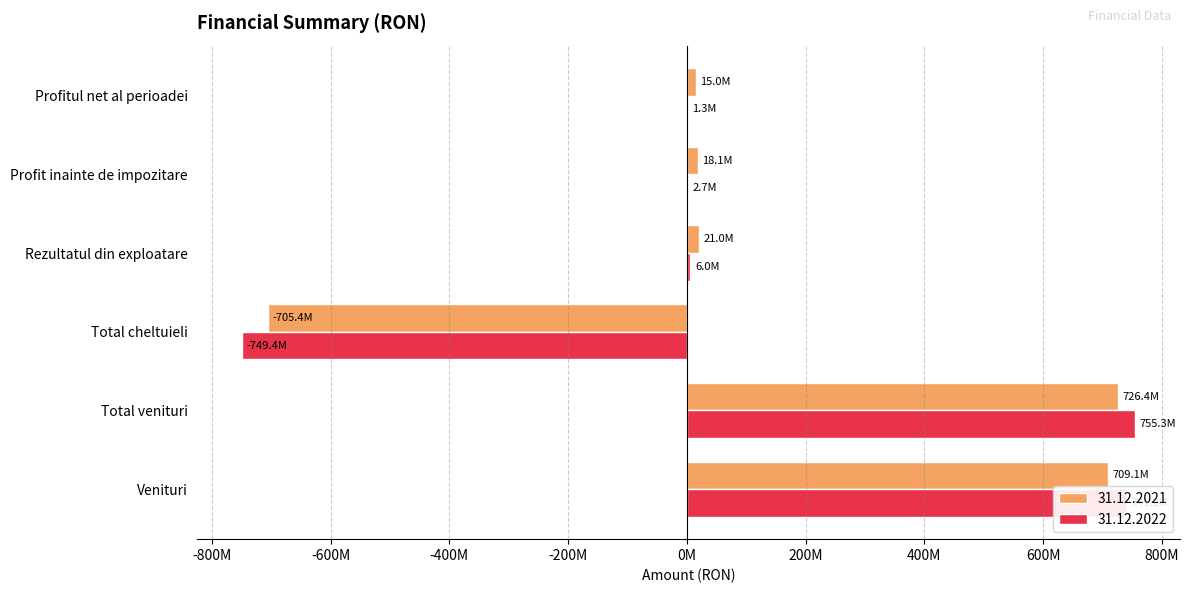

Which series has the largest range (max minus min)?

31.12.2022